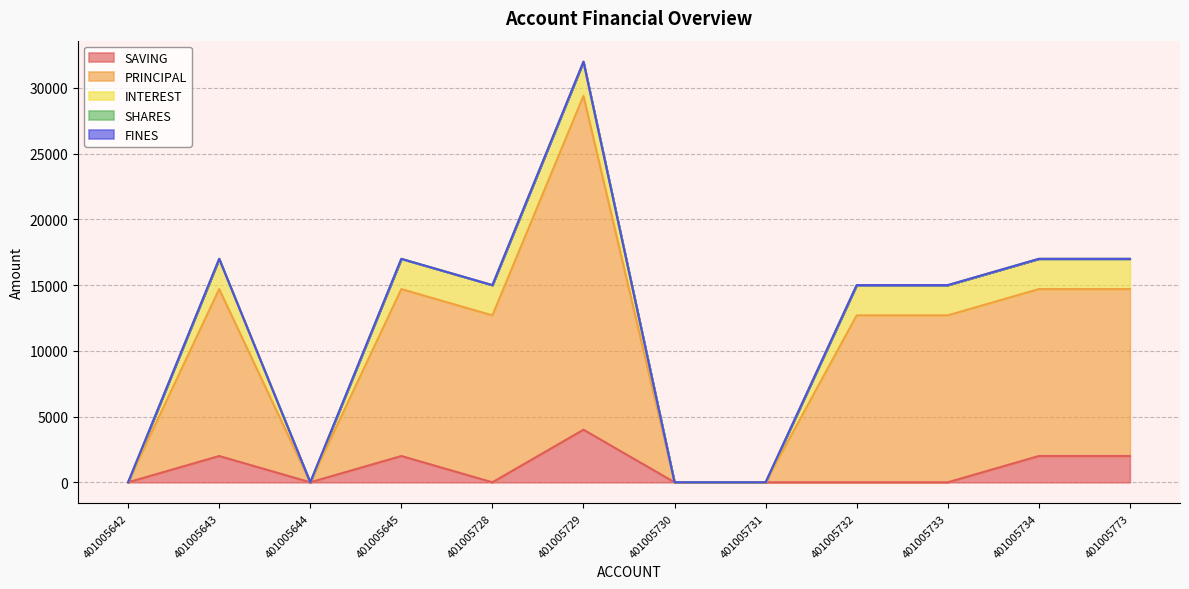

True or false: INTEREST and FINES cross at least once.

False